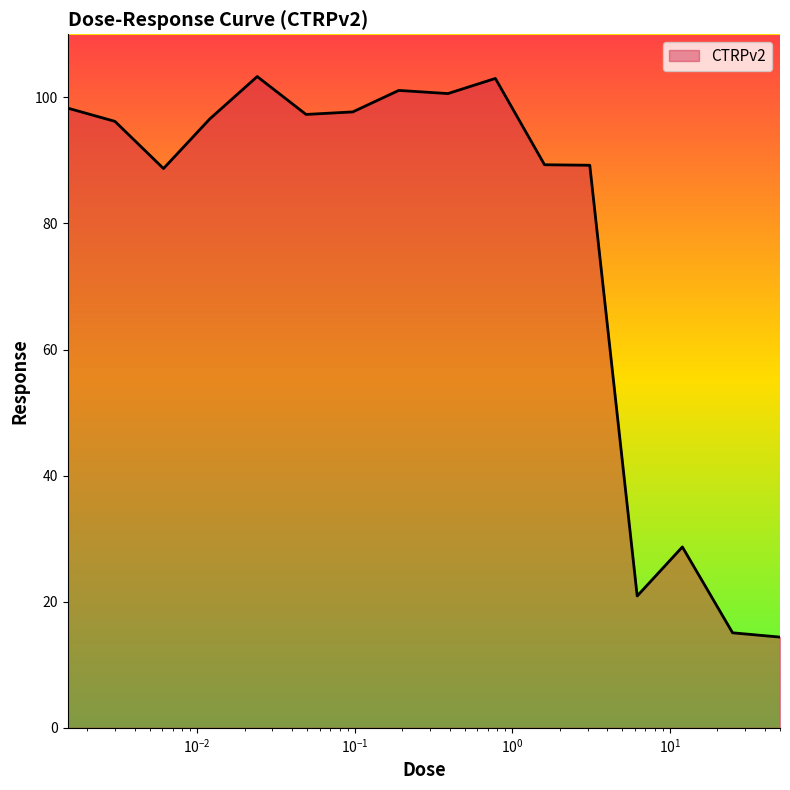

What is the difference between the maximum and minimum values?

88.9